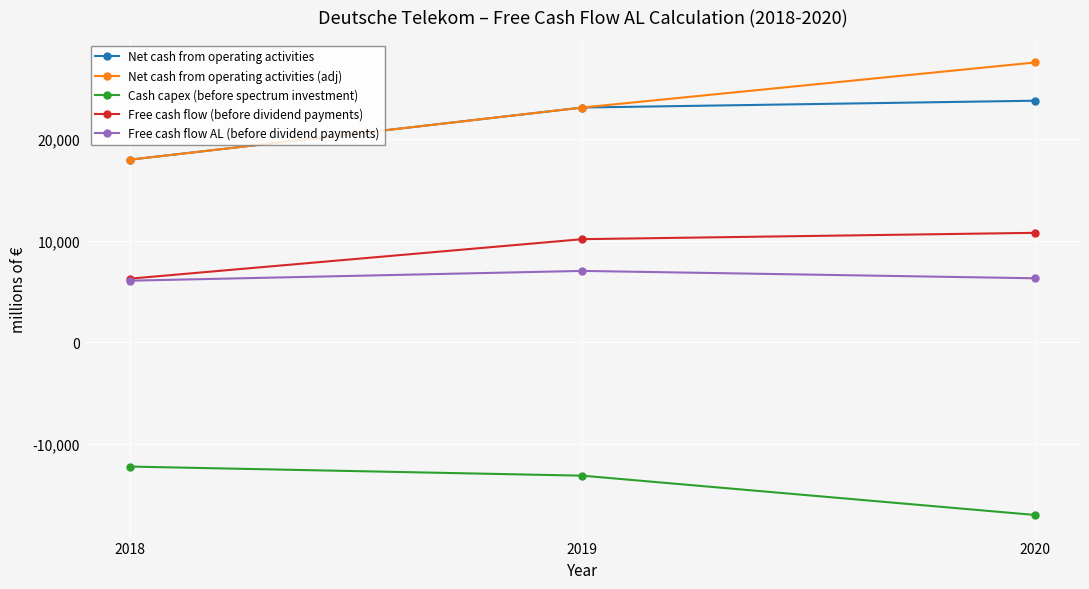

What is the value of the Free cash flow AL (before dividend payments) point at the 2nd from the left?

7013